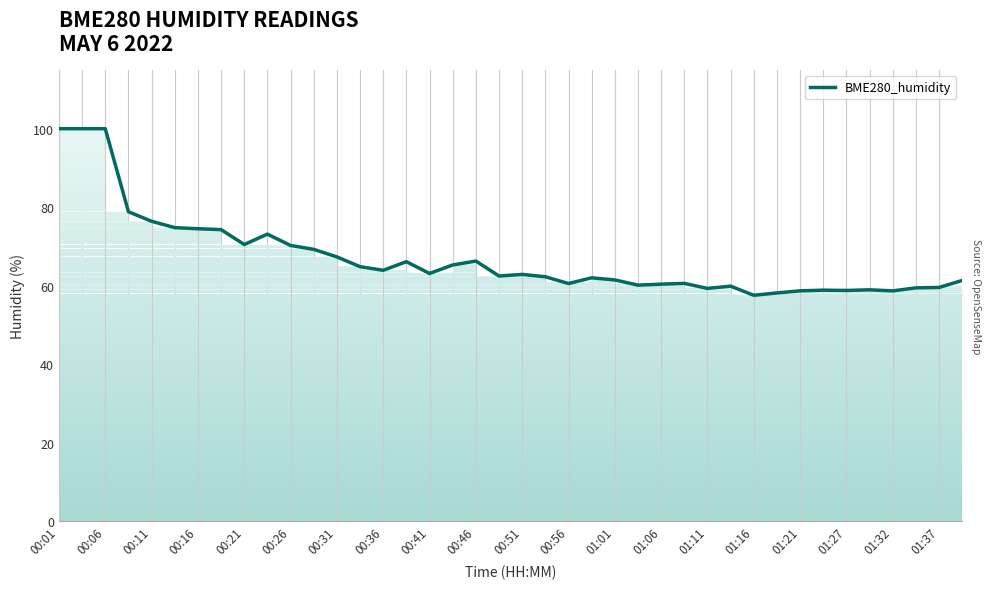

What is the smallest value displayed?

57.5